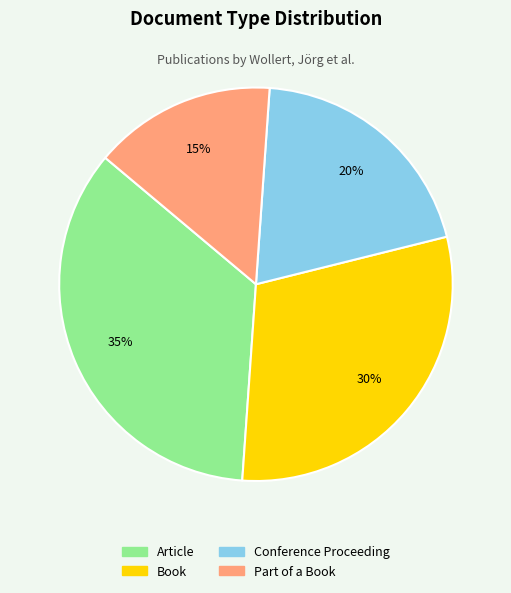

Count the number of slices in the pie.

4